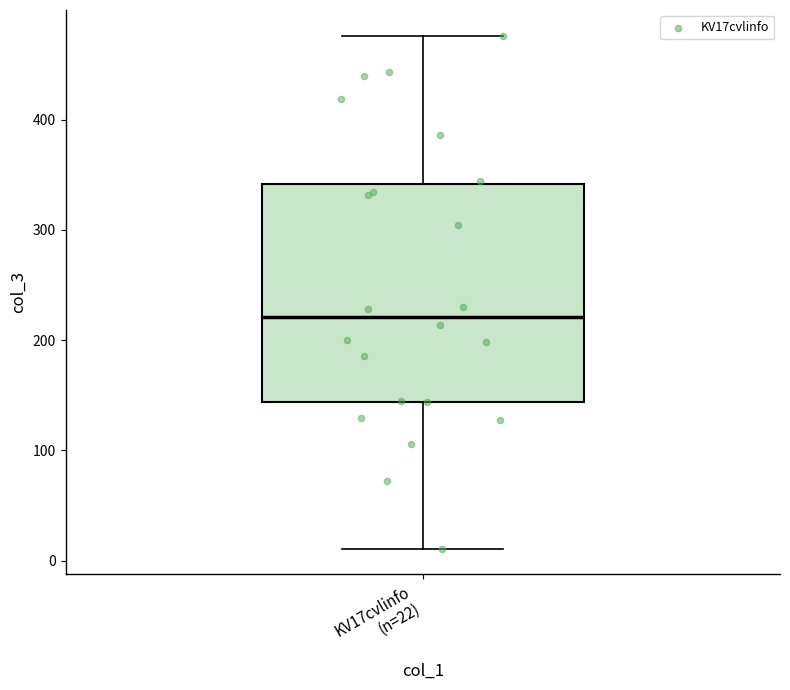

Read this box plot against the y-axis: the position of the median line, the range covered by the box, and the ends of both whiskers. The values are not printed on the chart, so give them approximately, as read against the axis.

median 220, box 140 to 340, whiskers 10 to 480